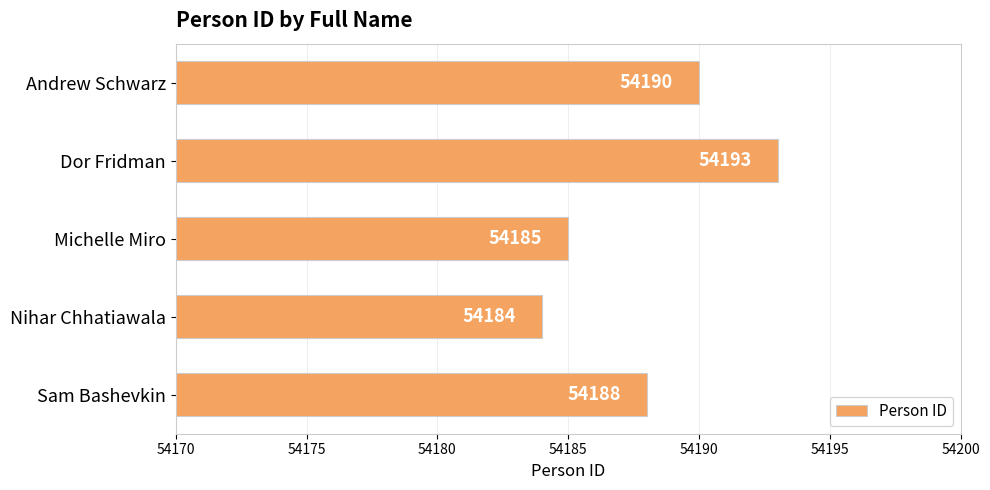

How many values are between 54185 and 54190?

3